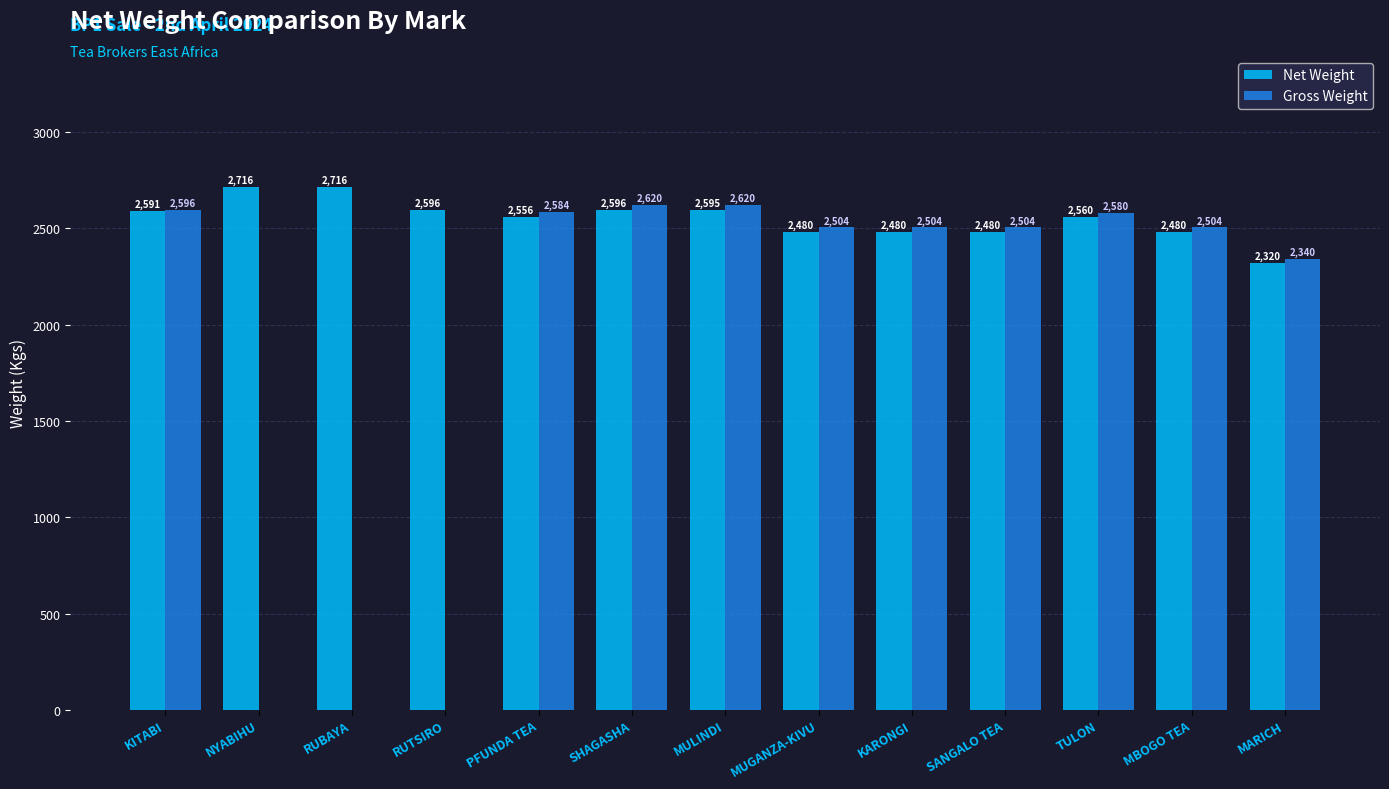

At which category is the sum across all series the highest?

SHAGASHA